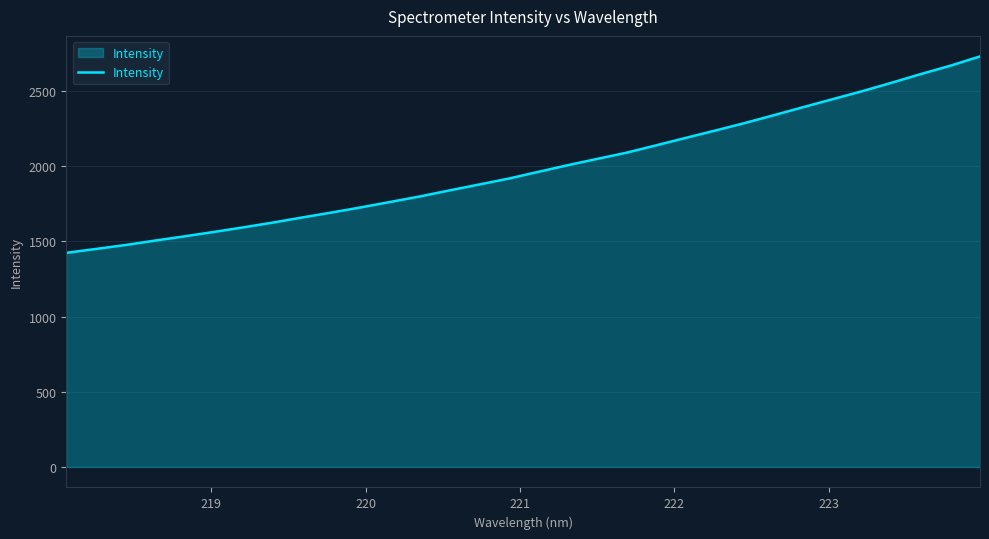

What is the greatest value displayed?

2729.2